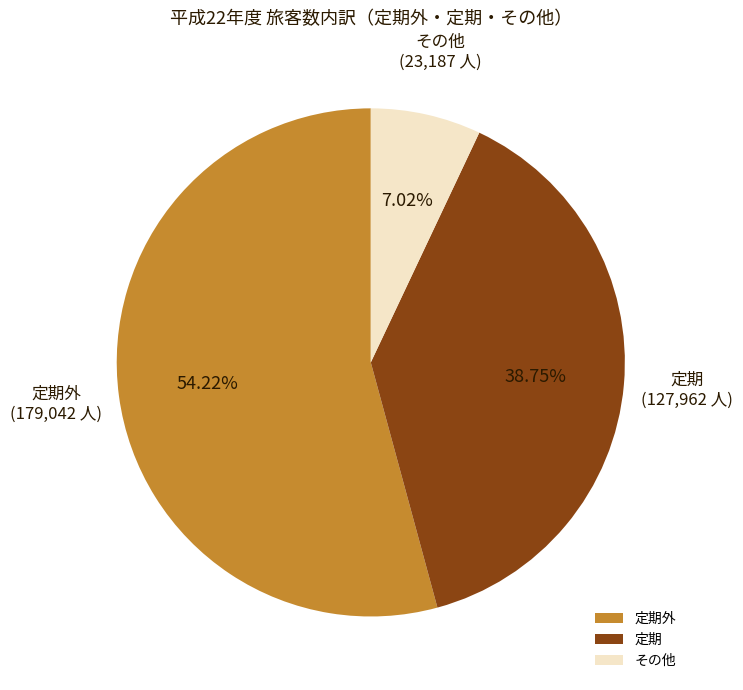

Is there a majority slice in this chart?

Yes